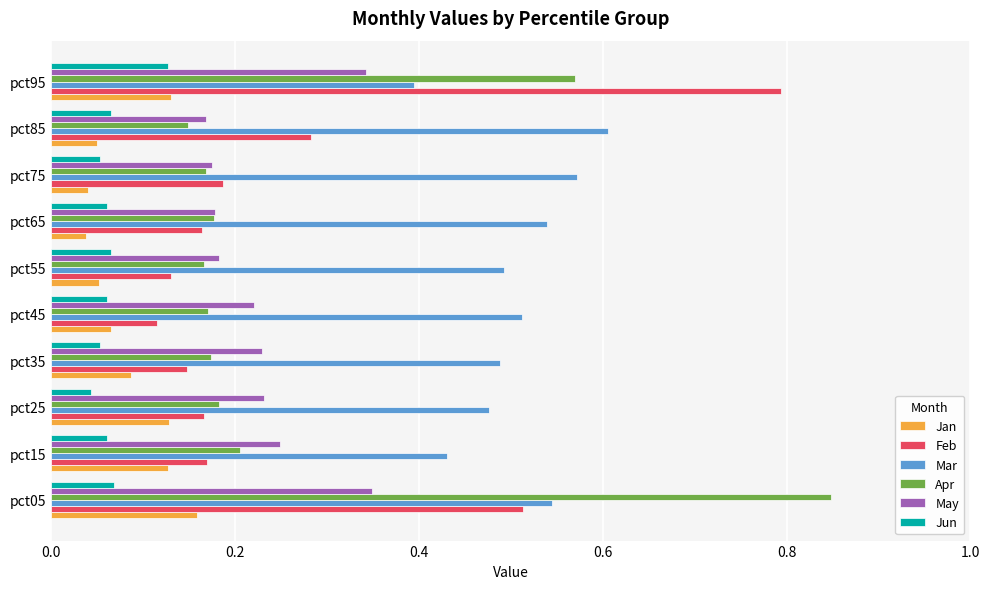

Is the value of Feb at pct65 greater than the value of Jan at pct45?

Yes